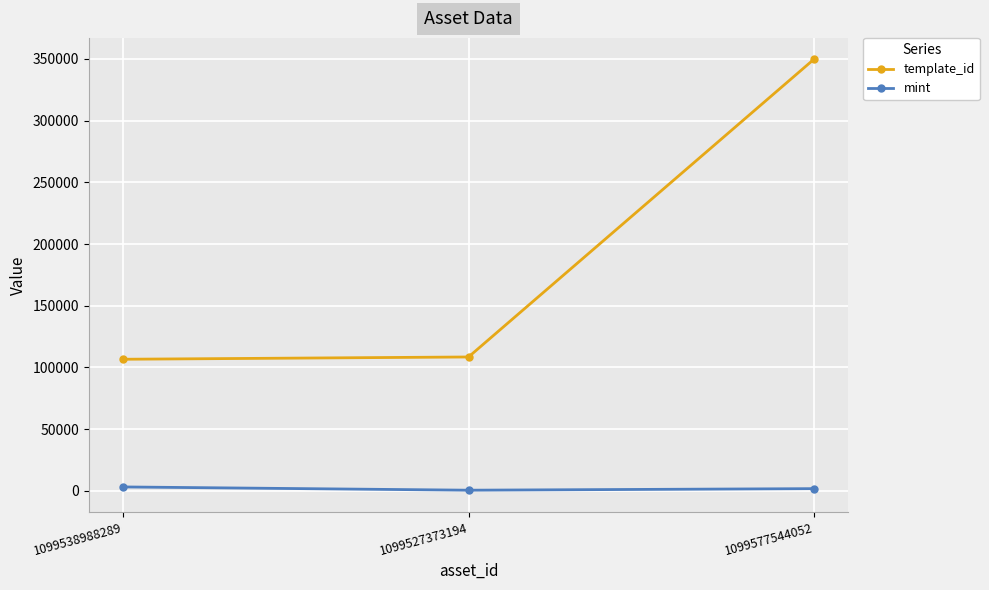

Count the number of data series in this chart.

2